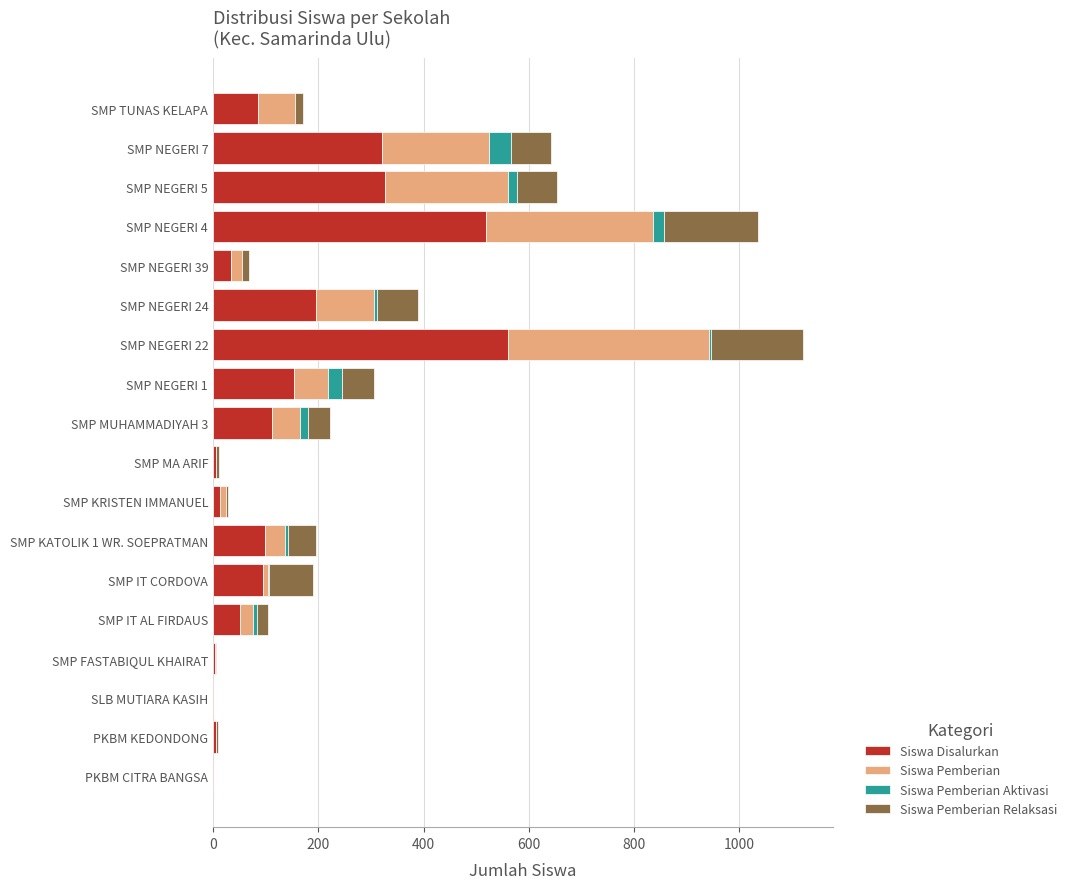

Which category has the highest value in the Siswa Disalurkan series?

SMP NEGERI 22